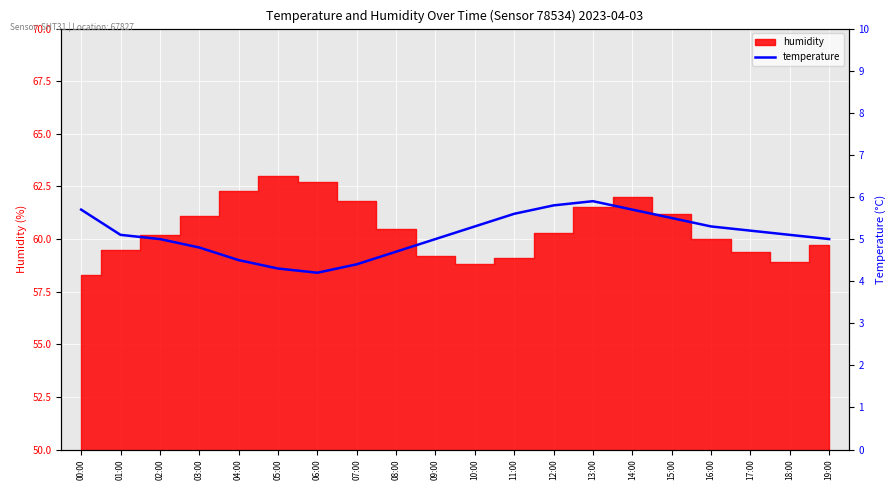

At which label is the value closest to 5?

02:00